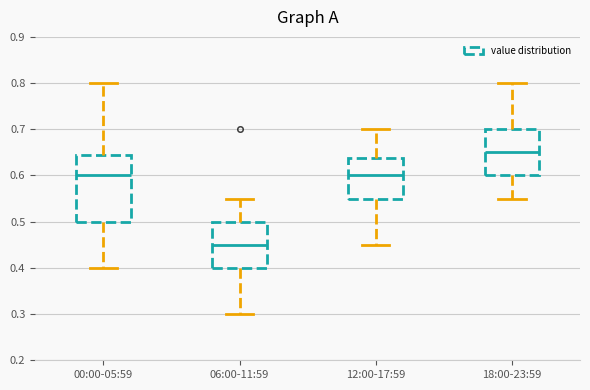

Which box is the tallest, from its lower edge to its upper edge?

00:00-05:59